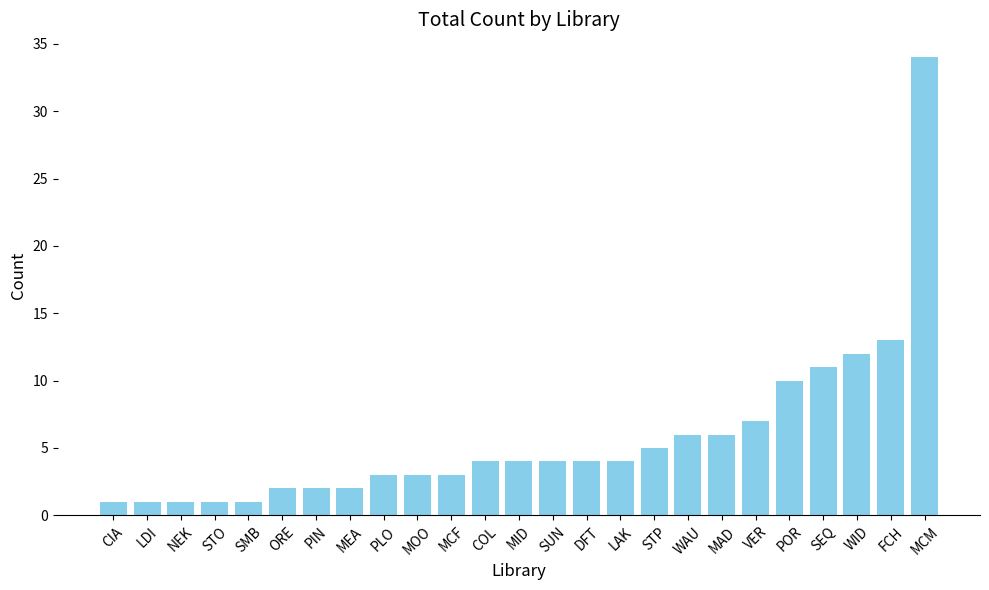

What is the smallest value displayed?

1